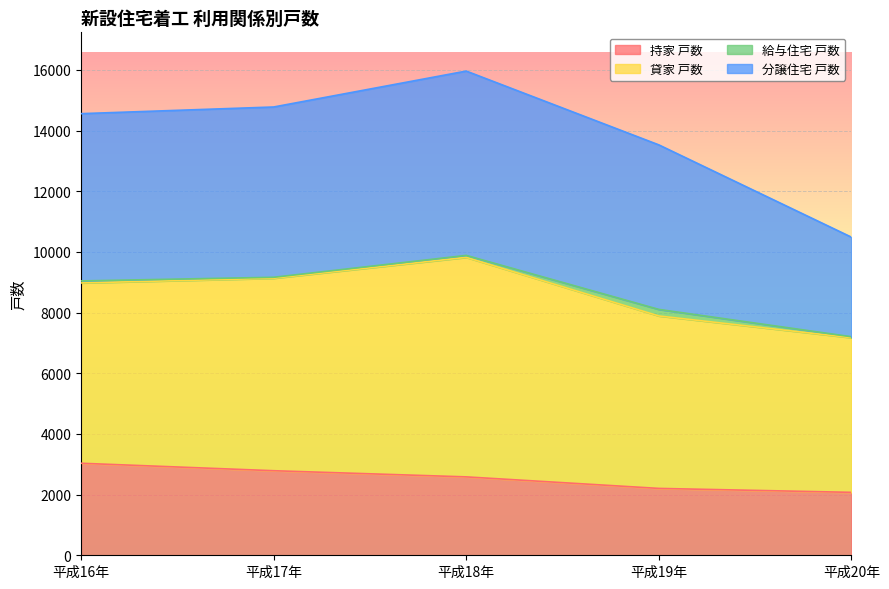

At how many categories does at least one series exceed 3861?

5